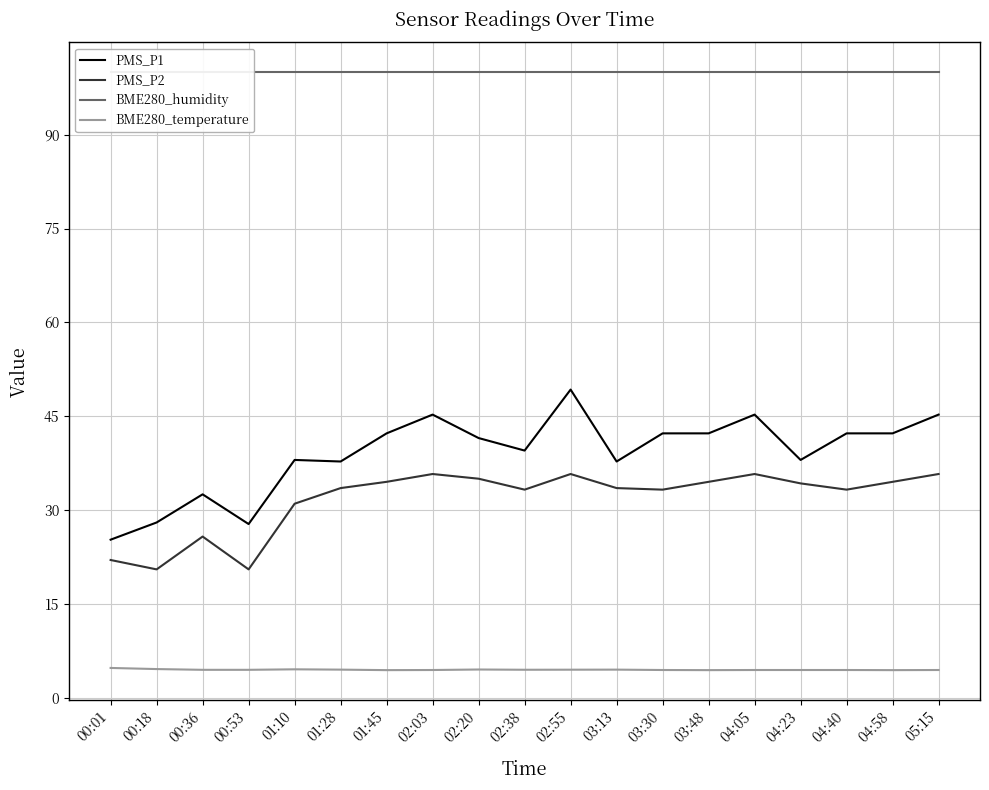

How many interior local valleys does the BME280_temperature series have?

4